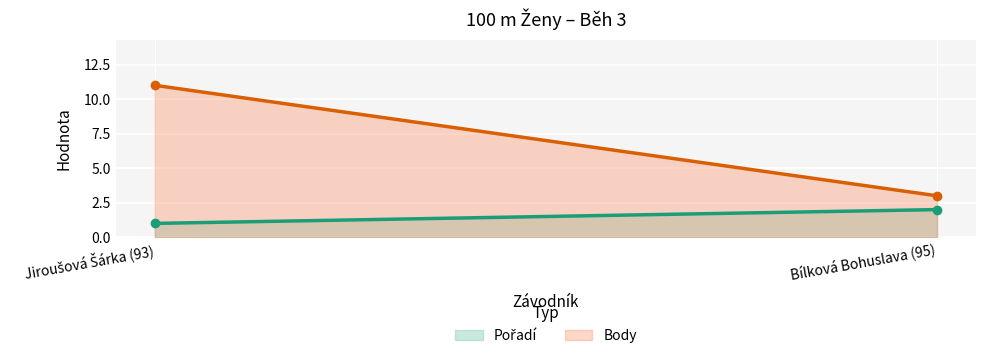

What is the difference between the Body (line) values at Jiroušová Šárka (93) and Bílková Bohuslava (95)?

8